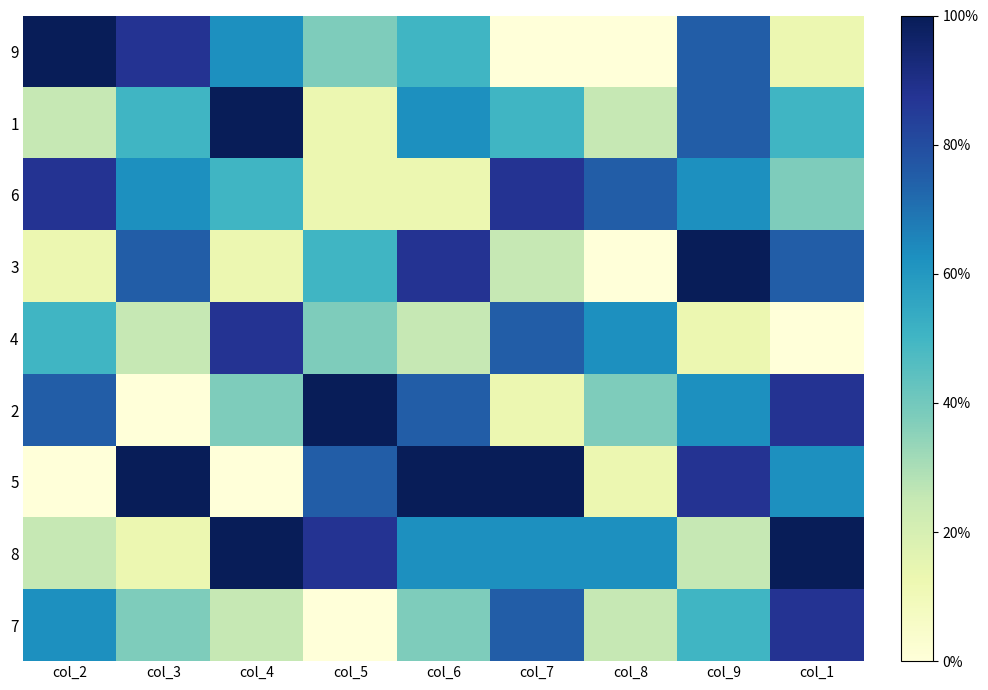

Which series has the largest total across all categories?

5